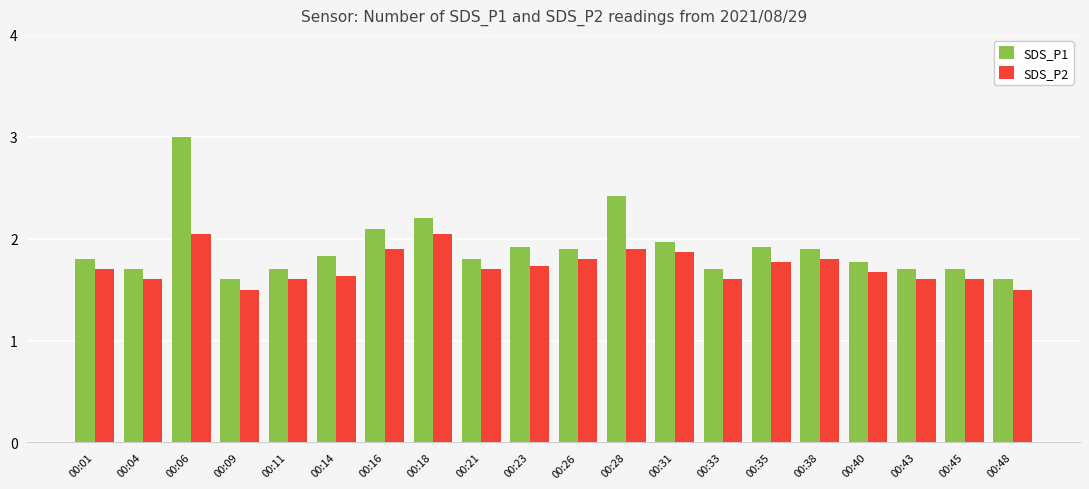

Is the value of SDS_P1 at 00:40 greater than the value of SDS_P2 at 00:01?

Yes